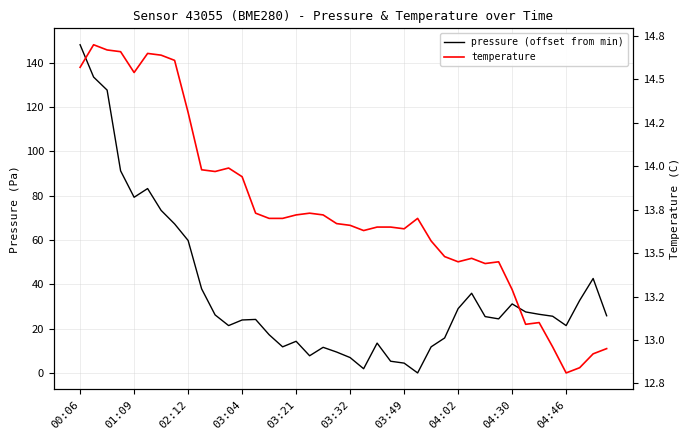

What is the sum of all pressure (offset from min) values?

1476.6